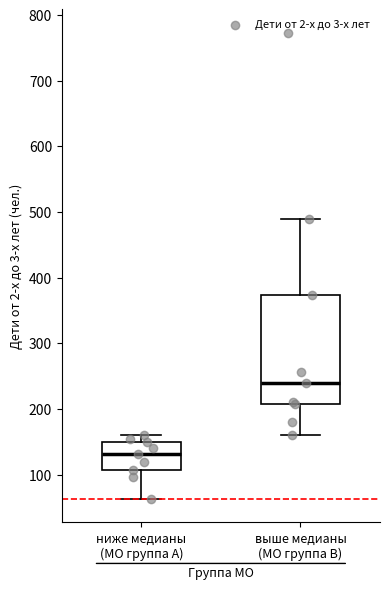

Reading left to right, transcribe this box plot: for each box, give where its median line is, the range the box spans, and where its two whiskers end, as read against the y-axis. The values are not printed on the chart, so give them approximately, as read against the axis.

ниже медианы (МО группа A): median 130, box 110 to 150, whiskers 60 to 160
выше медианы (МО группа B): median 240, box 210 to 370, whiskers 160 to 490